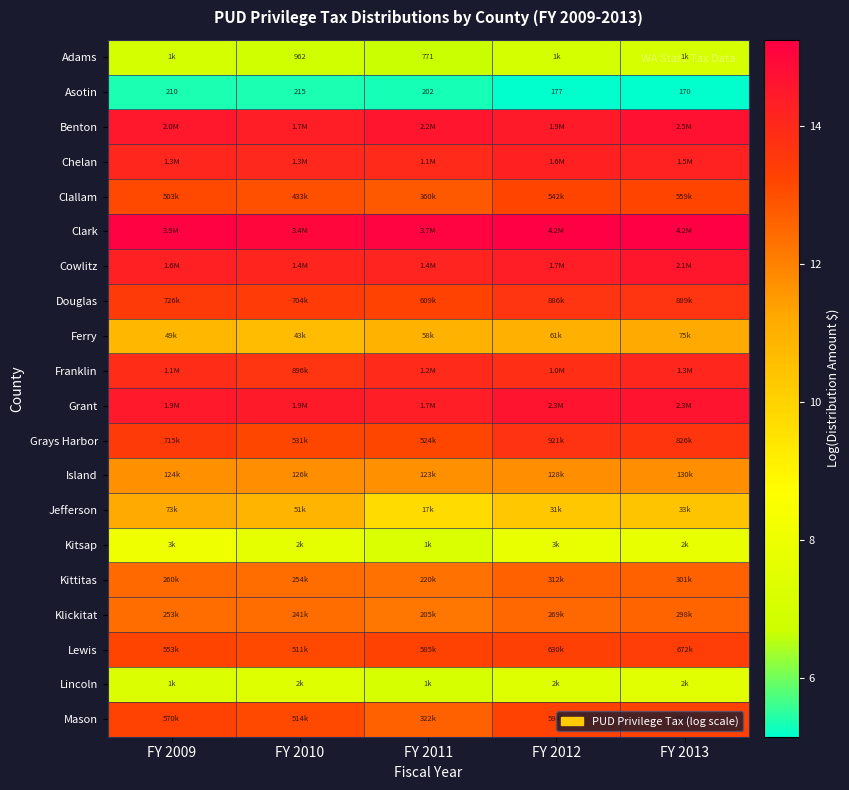

True or false: Douglas has a value of 3.2 at FY 2011.

False